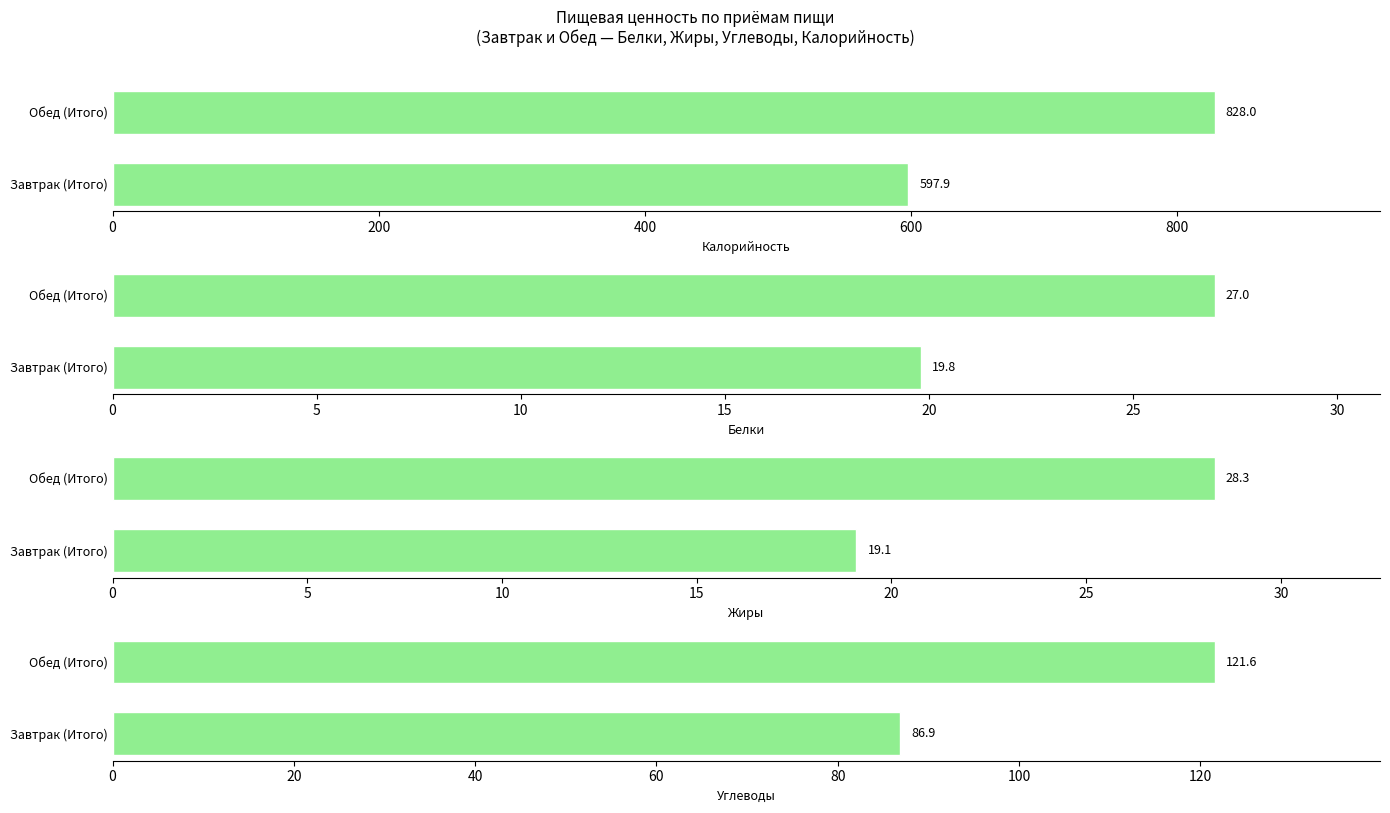

Is the value of Углеводы at Завтрак (Итого) greater than the value of Калорийность at Завтрак (Итого)?

No